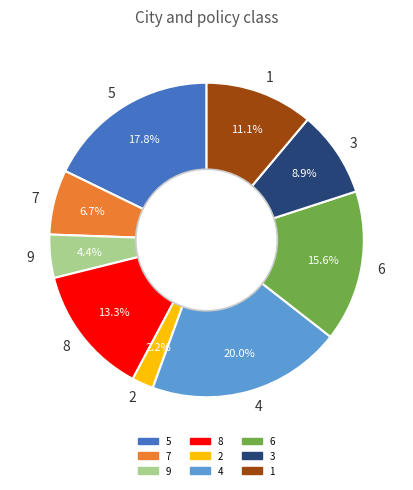

Which has a higher value, 7 or 5?

5